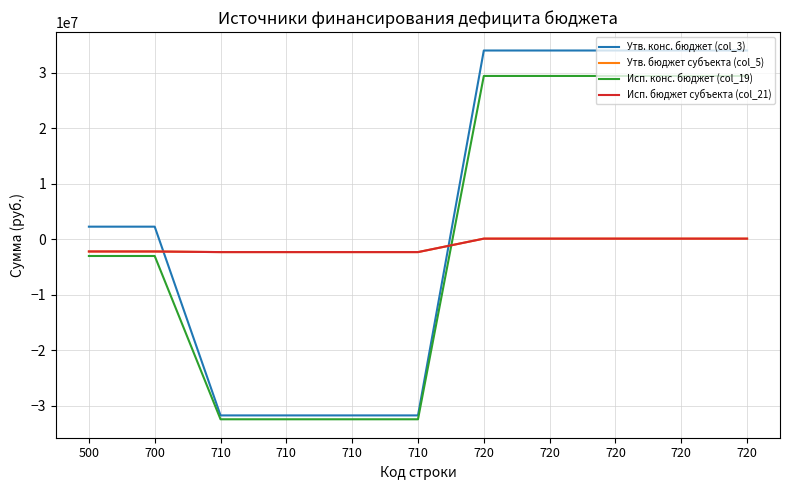

Does the chart display data point markers on the line(s)?

No